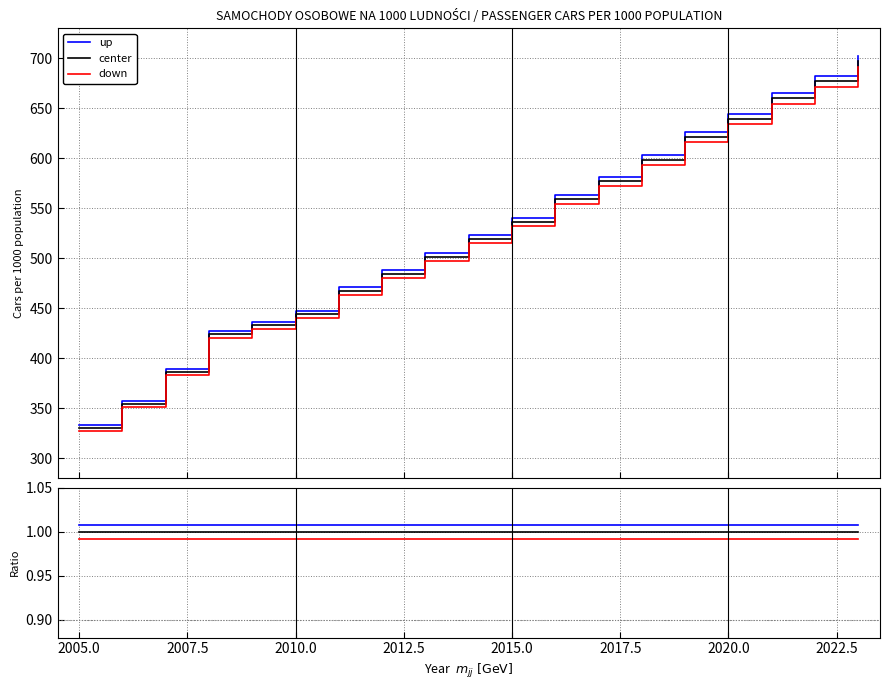

Does the chart have visible grid lines?

Yes